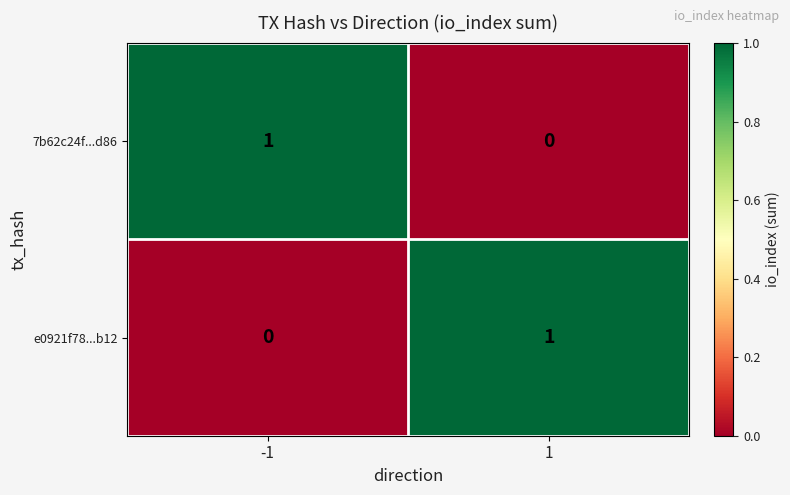

What is the difference between the highest and lowest values at 1?

1